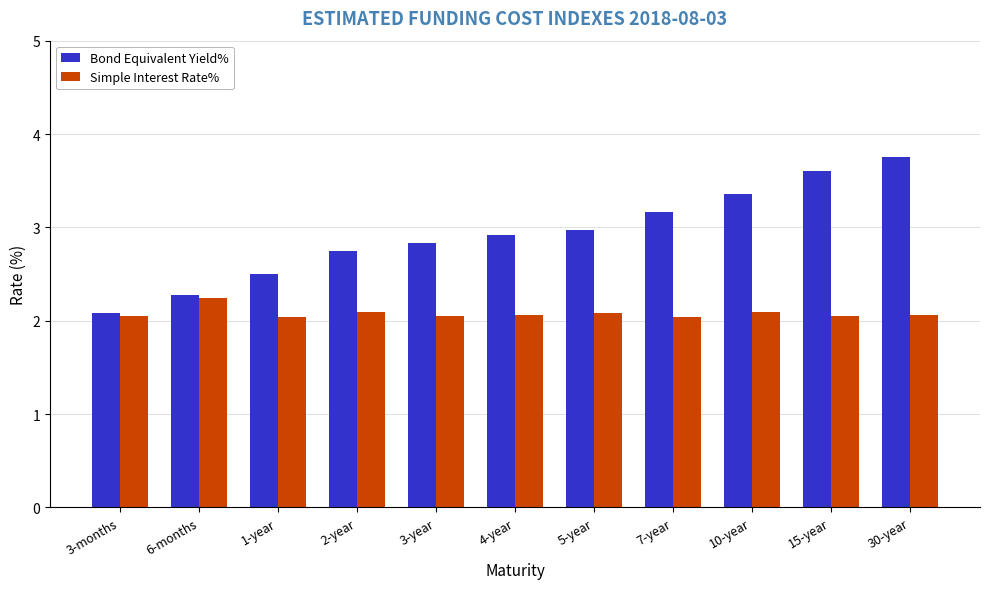

What is the highest value of the Simple Interest Rate% series?

2.2